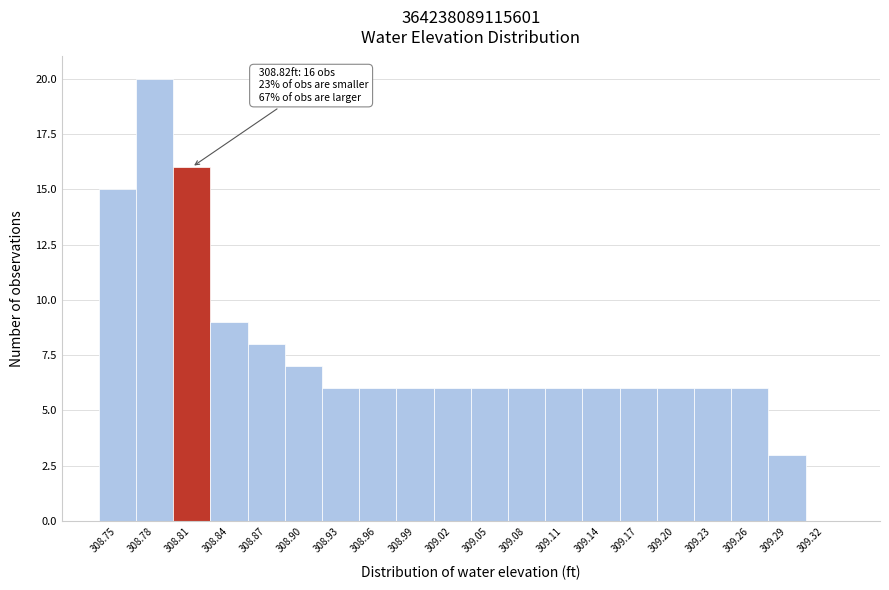

Reading right to left, what are all the values shown in this chart?

309.32=0	309.29=3	309.26=6	309.23=6	309.20=6	309.17=6	309.14=6	309.11=6	309.08=6	309.05=6	309.02=6	308.99=6	308.96=6	308.93=6	308.90=7	308.87=8	308.84=9	308.81=16	308.78=20	308.75=15